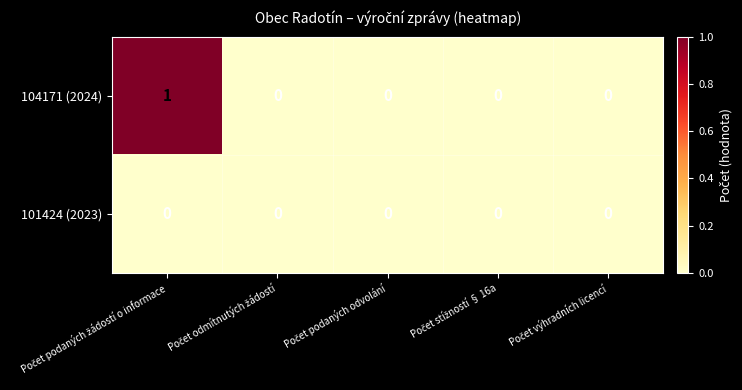

Rank the series by their maximum value, from lowest to highest.

101424 (2023), 104171 (2024)